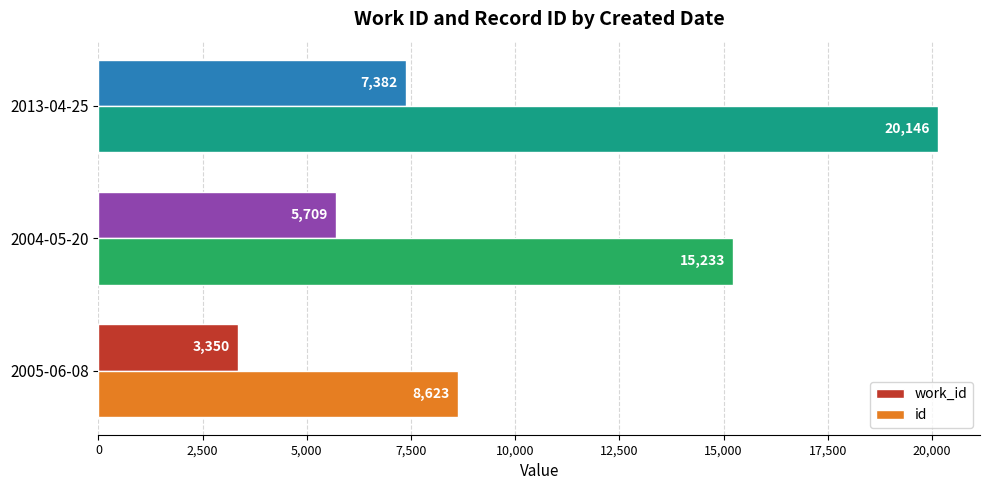

Which series has the largest total across all categories?

id